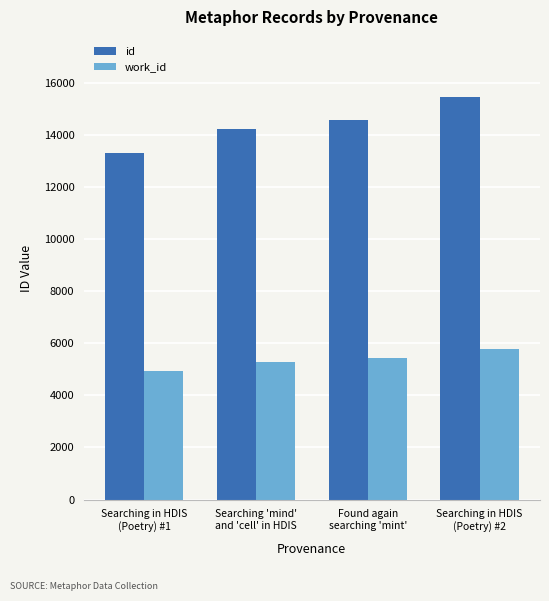

Reading right to left, extract all data points from this chart.

id: 15447	14558	14218	13300
work_id: 5791	5443	5292	4939